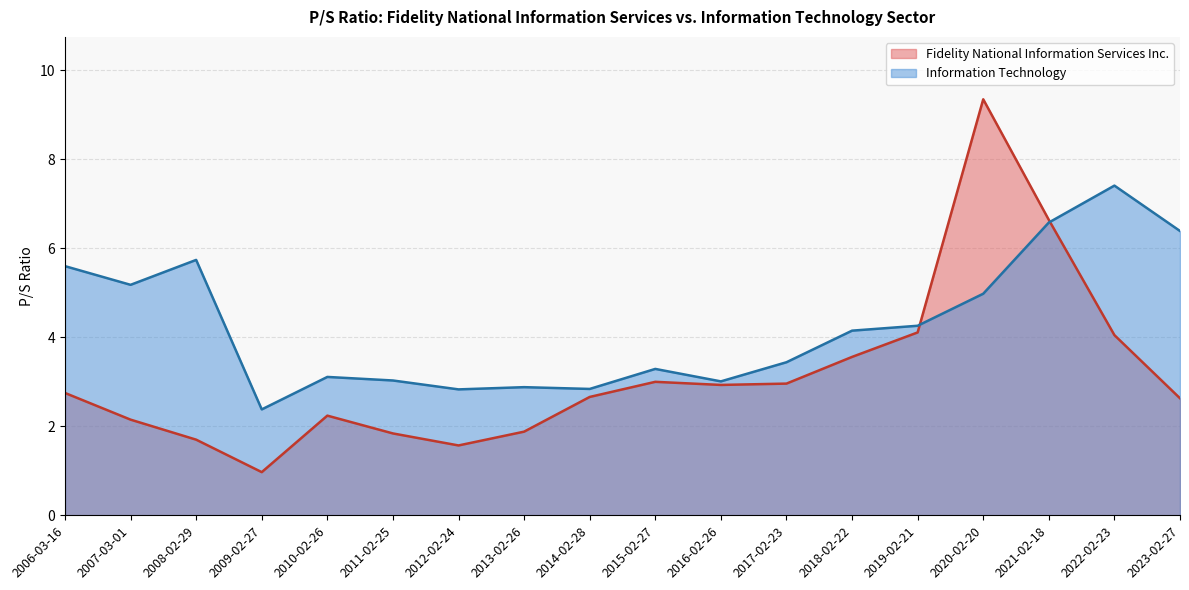

How many distinct data groups are displayed?

2